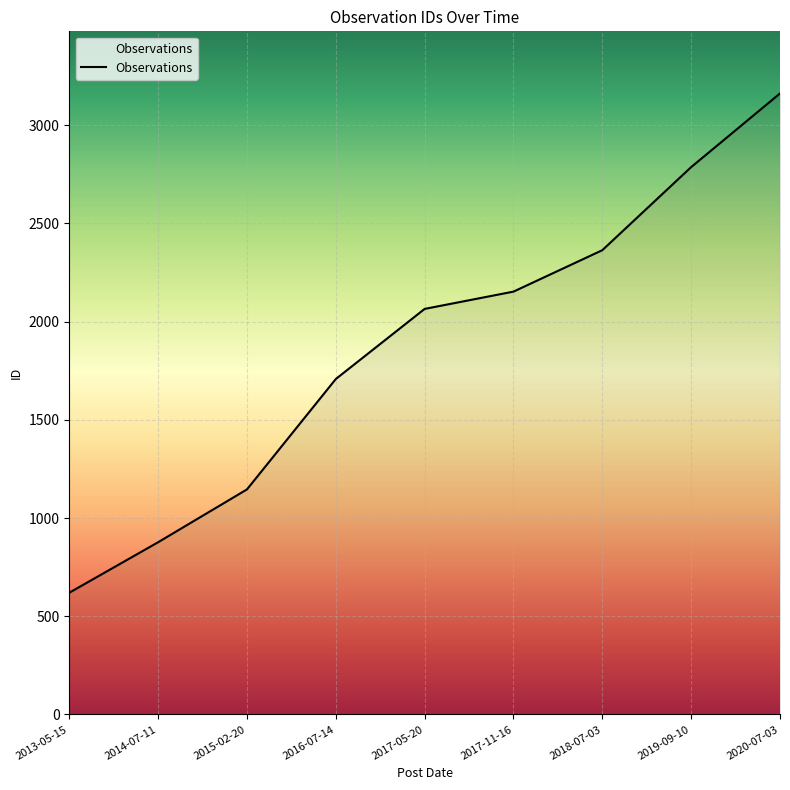

At which category does the chart reach its minimum across all series?

2013-05-15